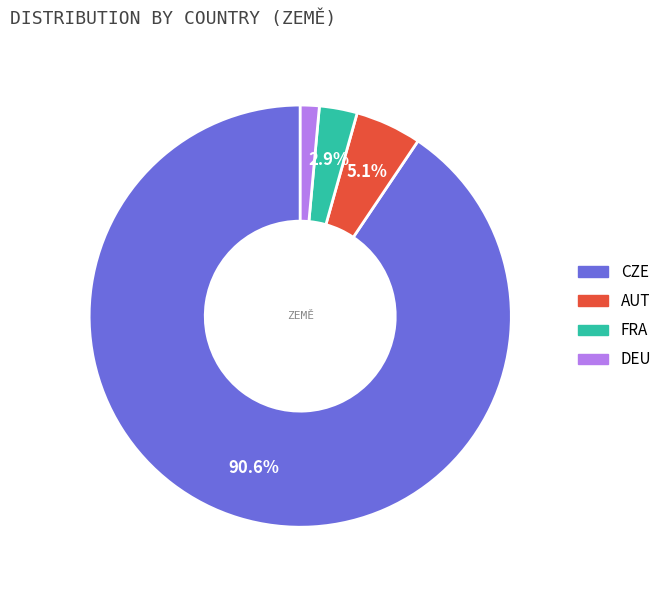

Rank the categories by value from highest to lowest.

CZE, AUT, FRA, DEU